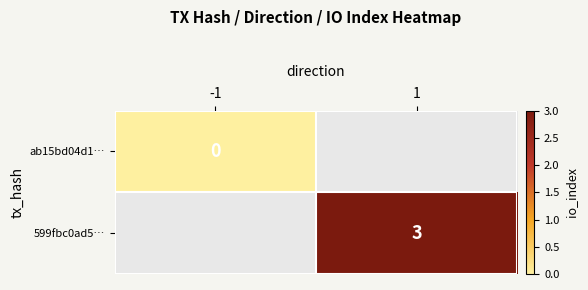

True or false: 599fbc0ad5… has a value of 3 at 1.

True